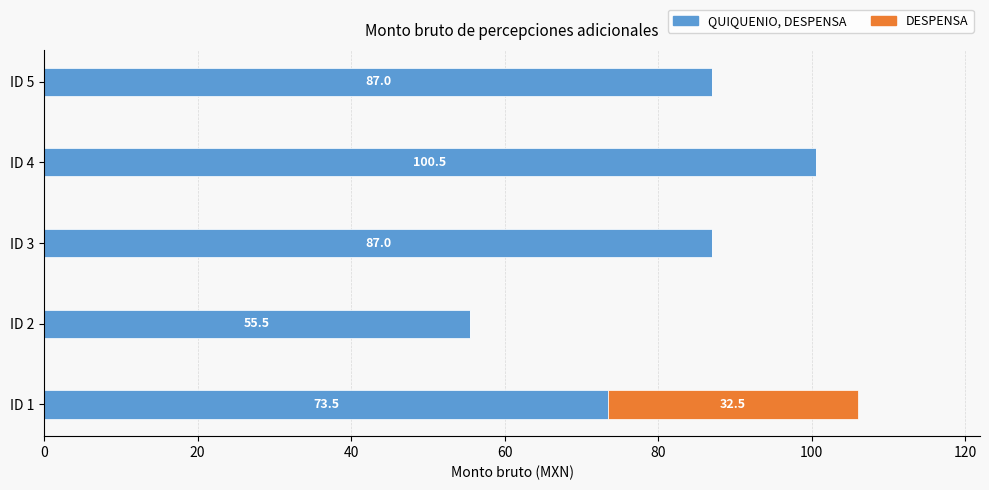

What is the total value across all series at ID 2?

55.5